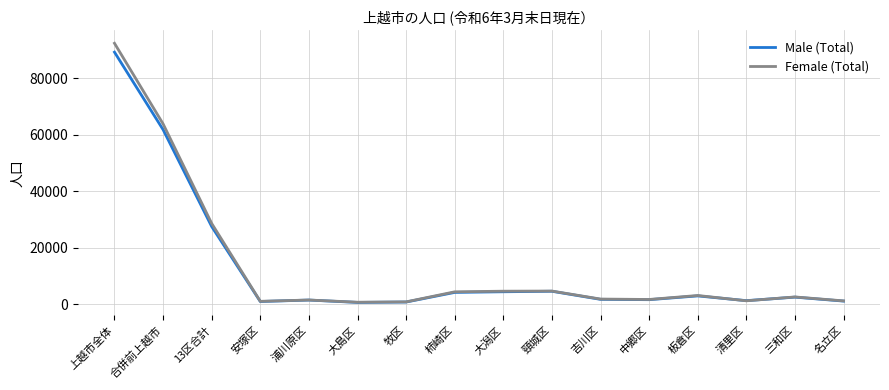

Which category has the highest value across all series?

上越市全体